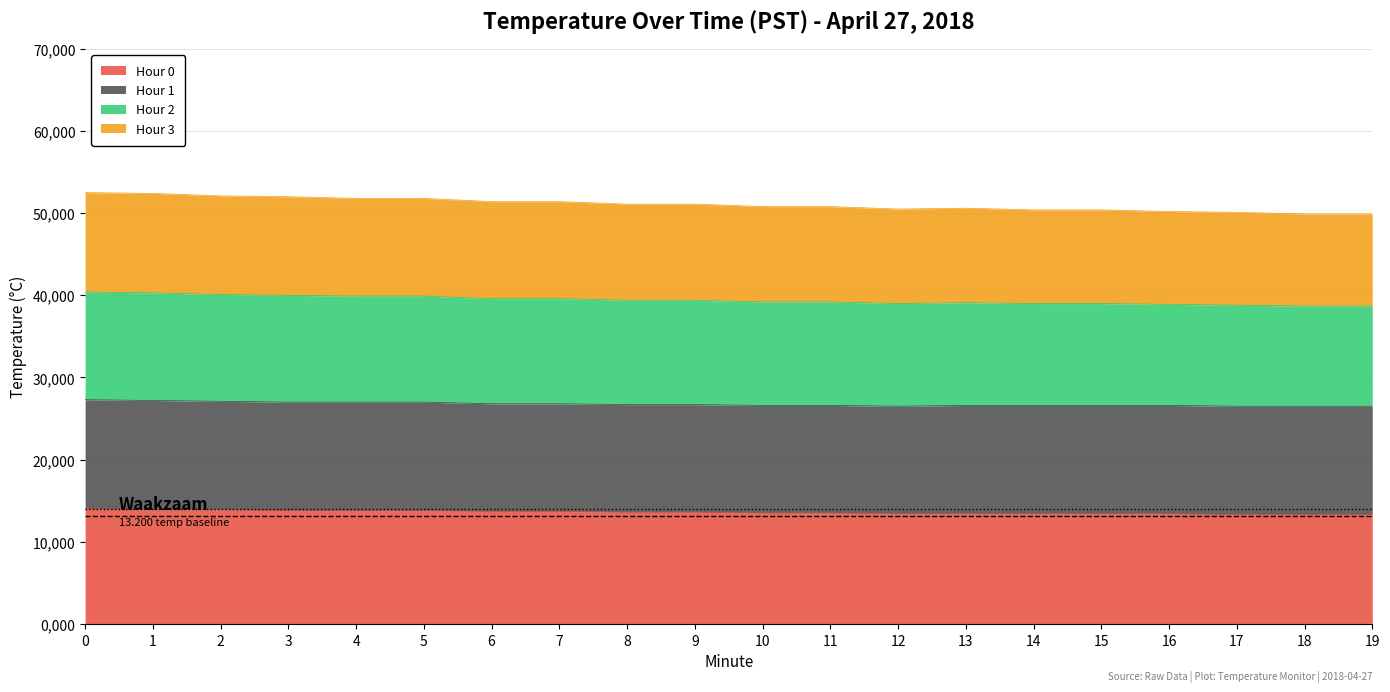

What is the difference between the maximum and minimum values in the Hour 3 series?

1.7